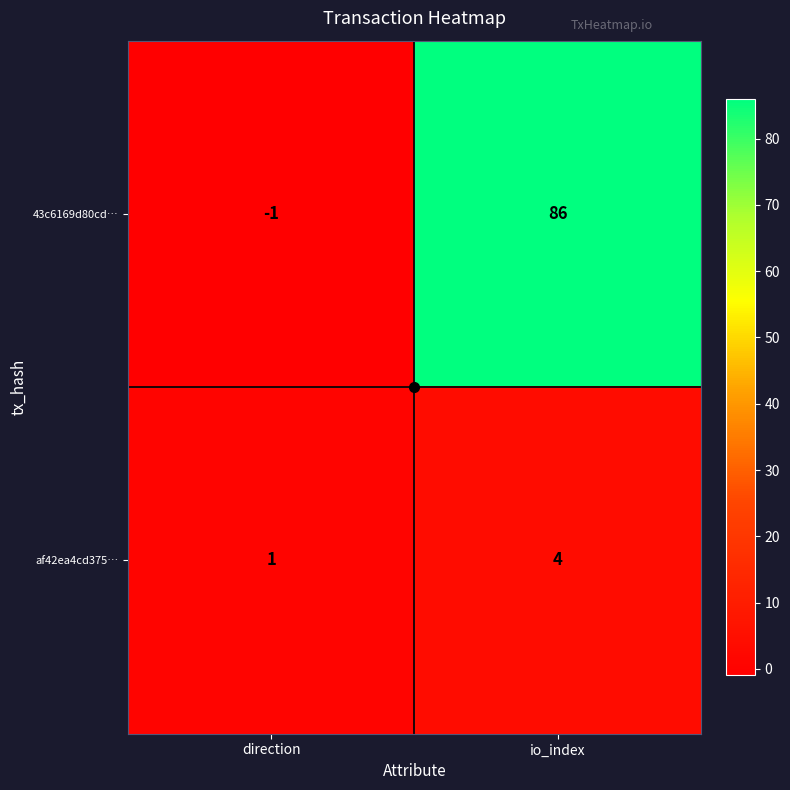

Rank the series by their average value, from highest to lowest.

43c6169d80cd…, af42ea4cd375…